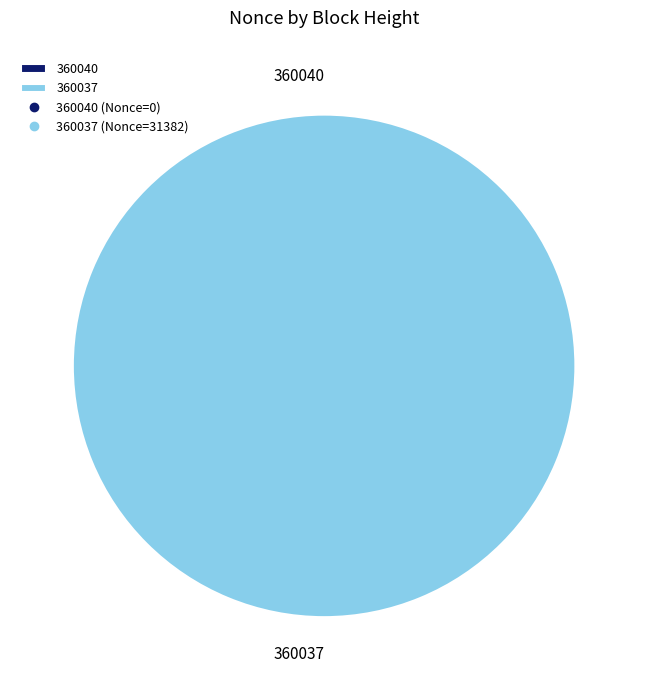

Between 360040 and 360037, which is larger?

360037